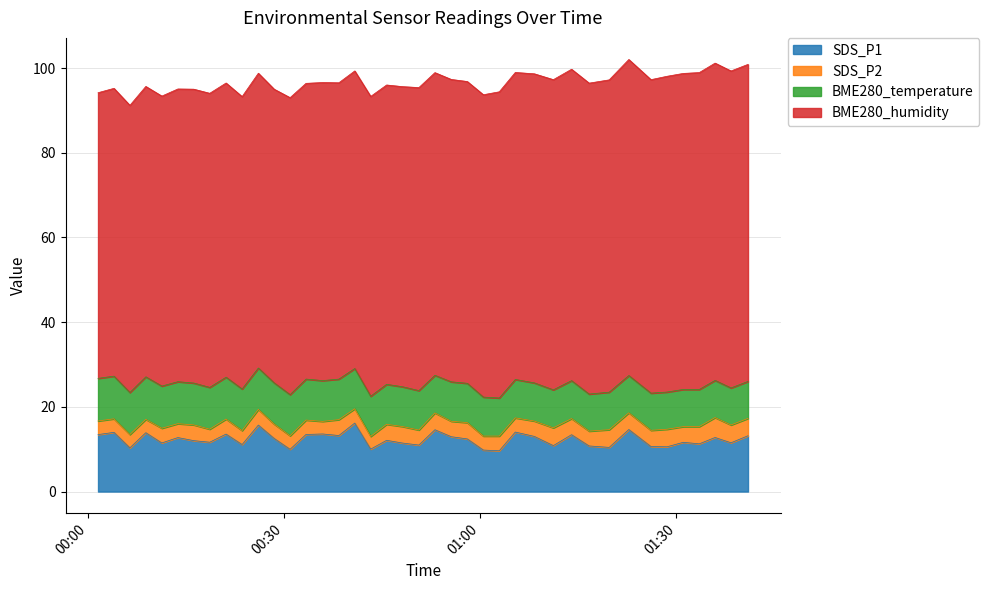

The SDS_P2 series shows 1.8 at 2023/05/24 00:28:31. True or false?

False